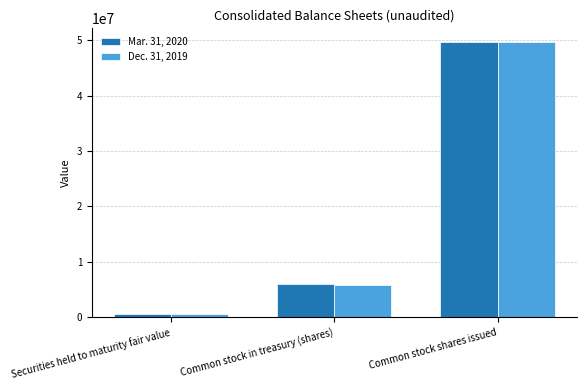

Which category has the highest value in the Mar. 31, 2020 series?

Common stock shares issued